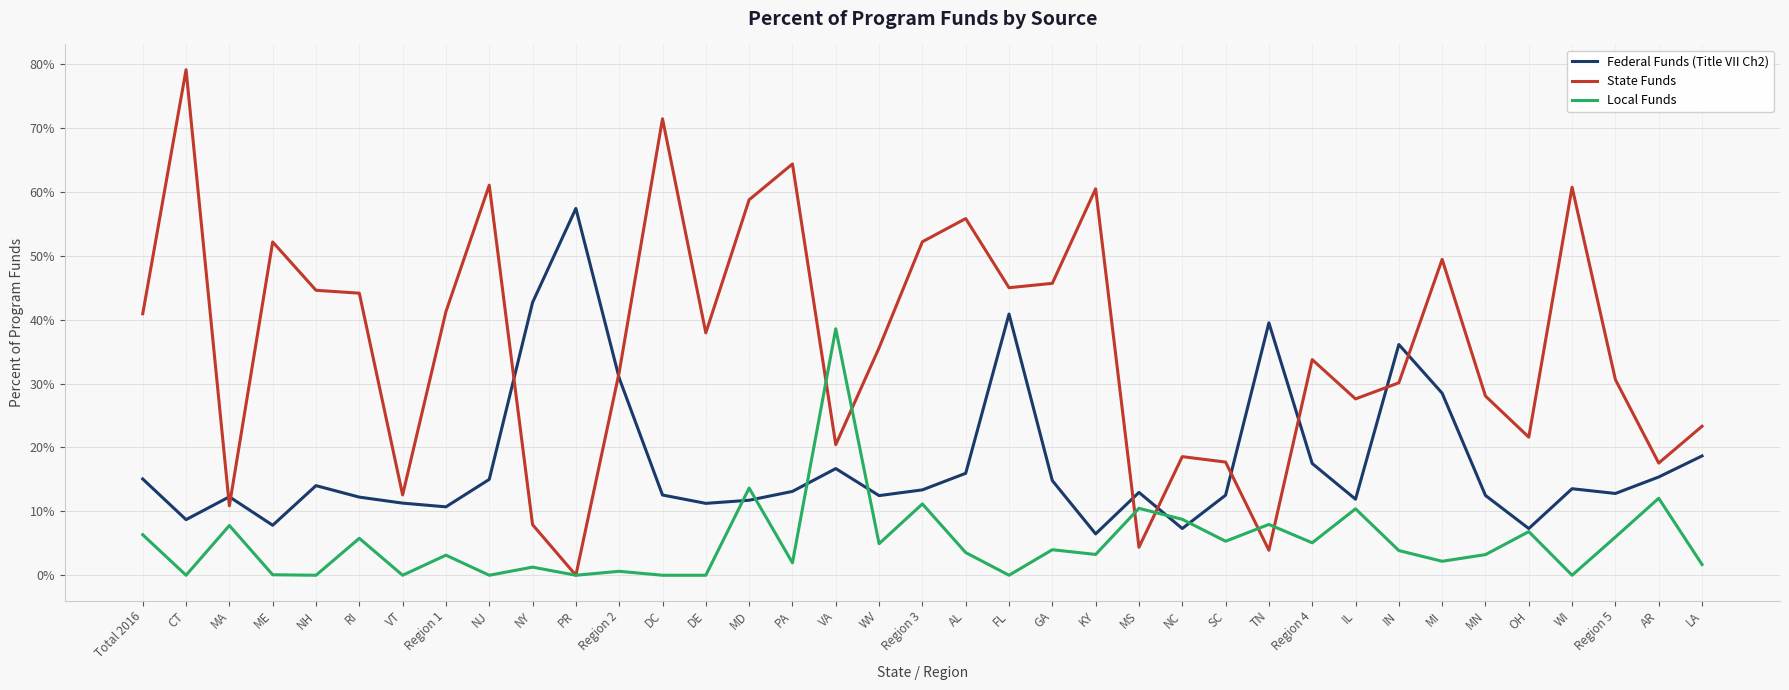

Rank the series at WI from highest to lowest value.

State Funds, Federal Funds (Title VII Ch2), Local Funds